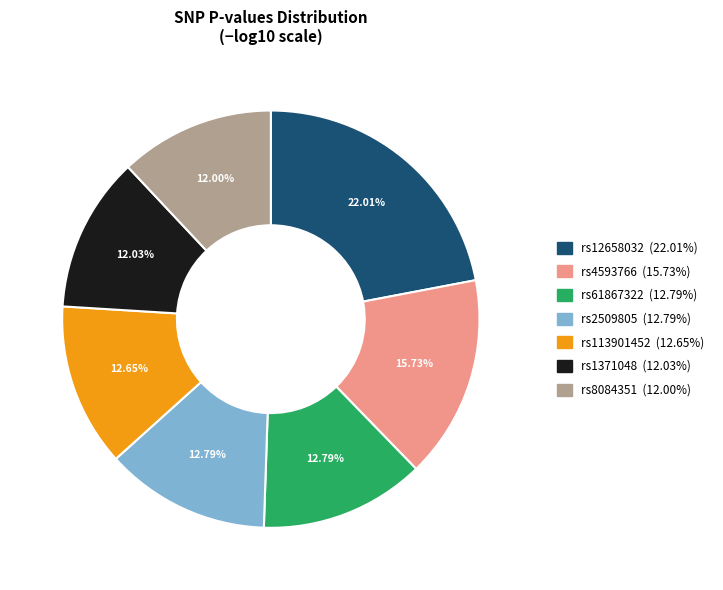

To the nearest percent, what is the difference between the largest and smallest slice percentages?

10%